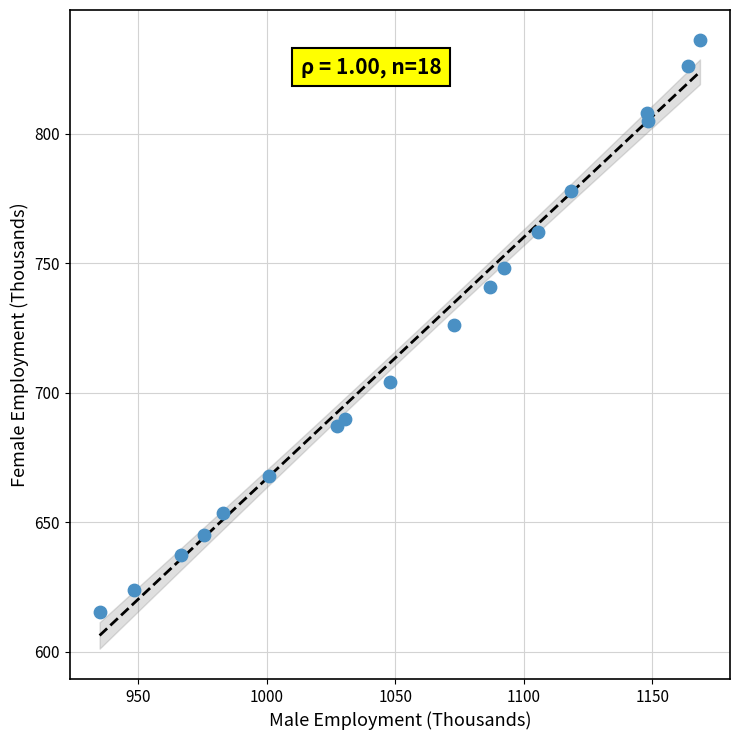

What is the range of Y values (max minus min)?

220.6